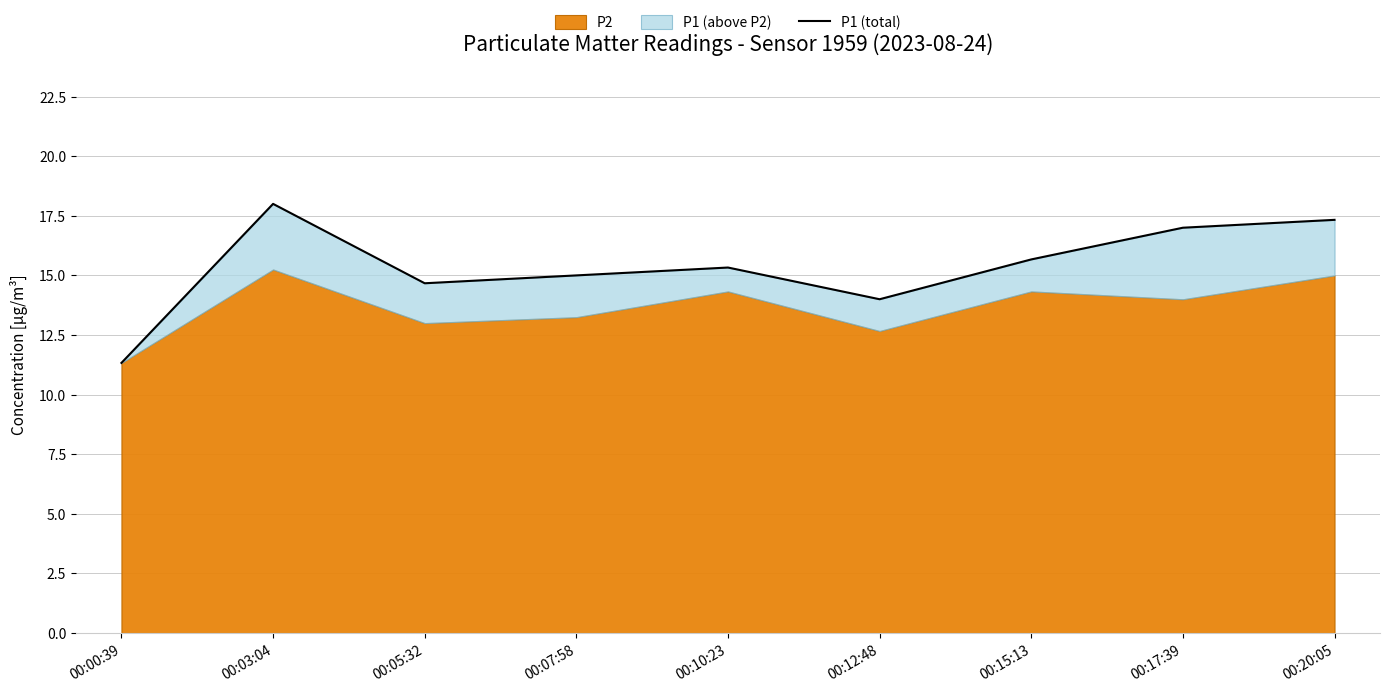

Rank the categories by value from lowest to highest.

00:00:39, 00:12:48, 00:05:32, 00:07:58, 00:10:23, 00:15:13, 00:17:39, 00:20:05, 00:03:04